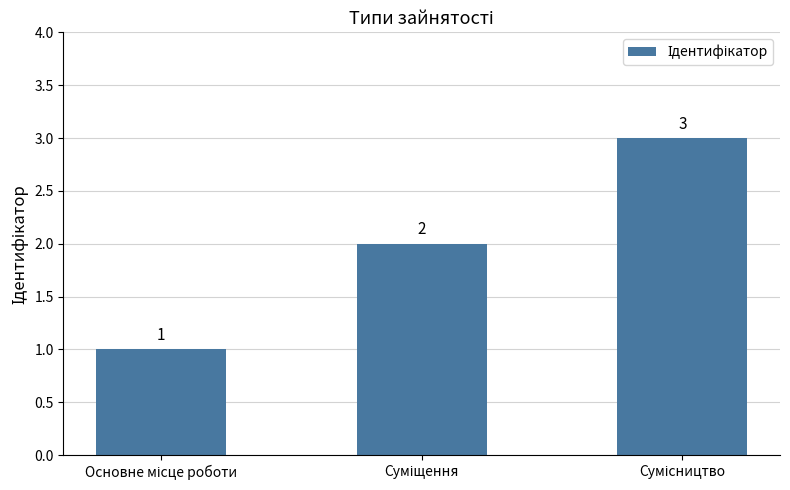

What is the minimum value shown in the chart?

1